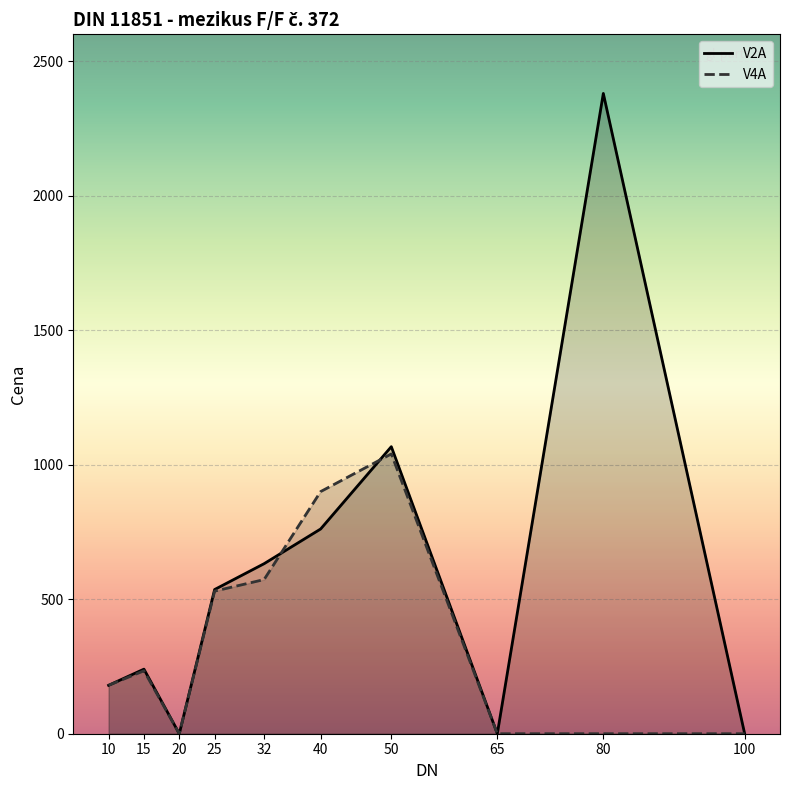

At which category is the sum across all series the highest?

80